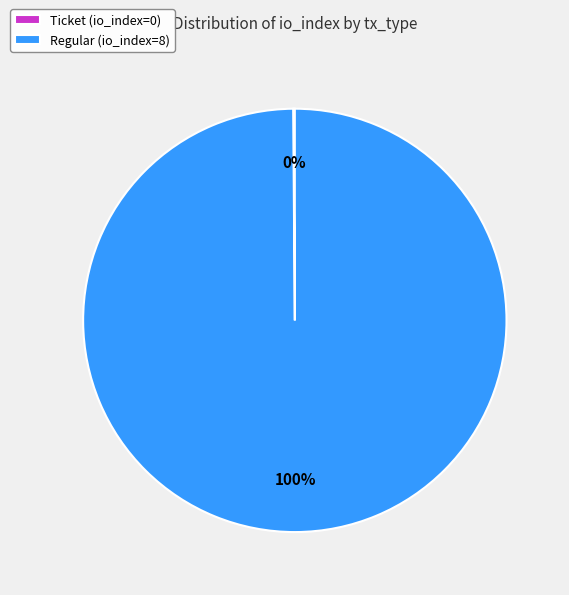

Which category accounts for the majority?

Regular (io_index=8)